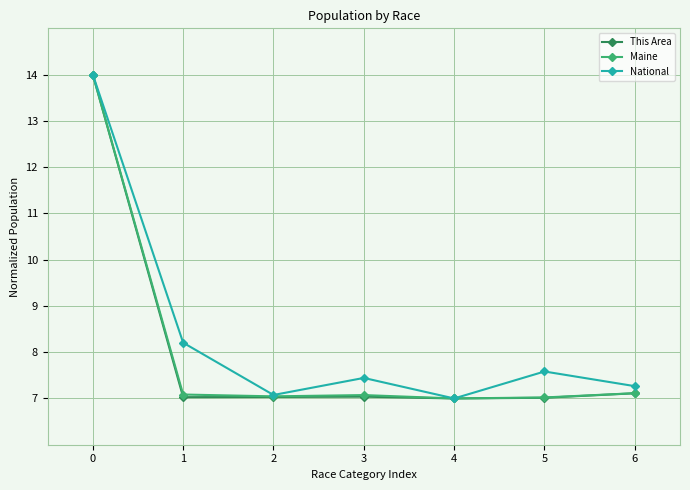

What is the value of the This Area point at the 3rd from the left?

7.0